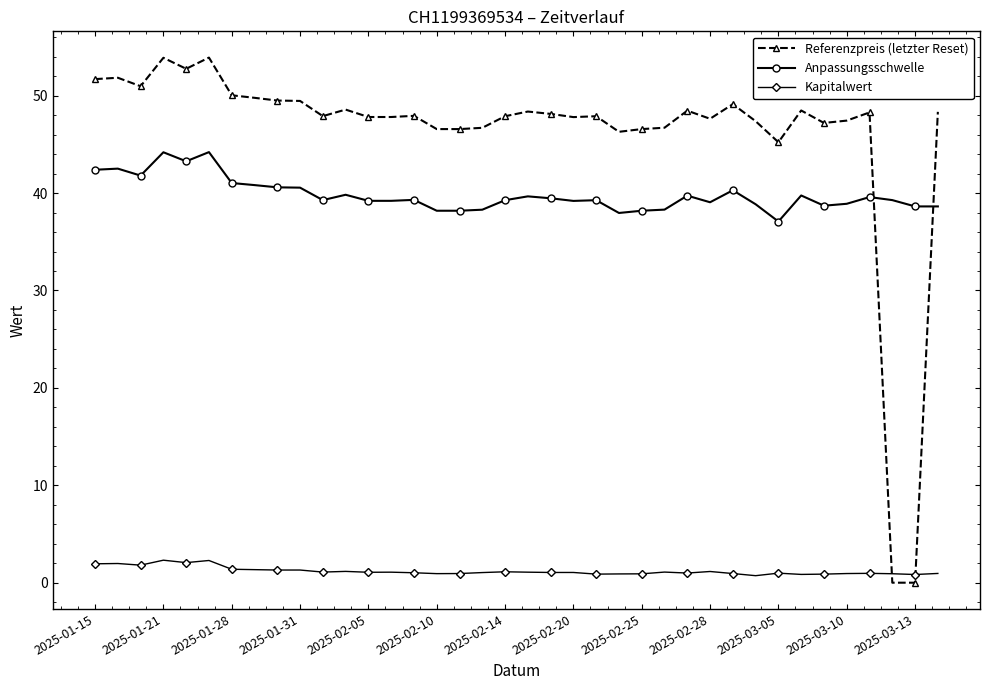

Rank the series by their maximum value, from lowest to highest.

Kapitalwert, Anpassungsschwelle, Referenzpreis (letzter Reset)